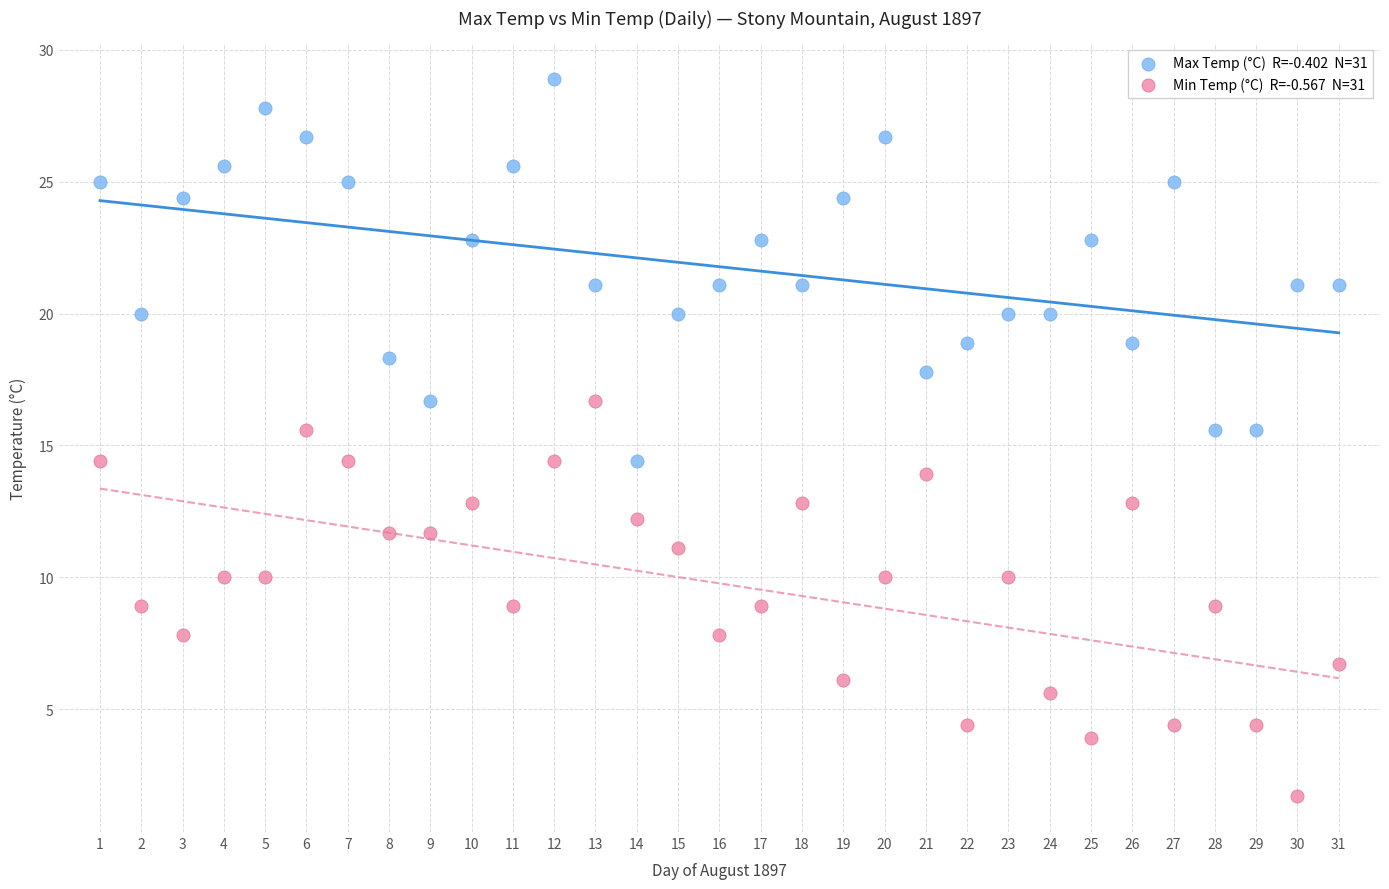

Across all data points, what is the range of X values (max minus min)?

30.0